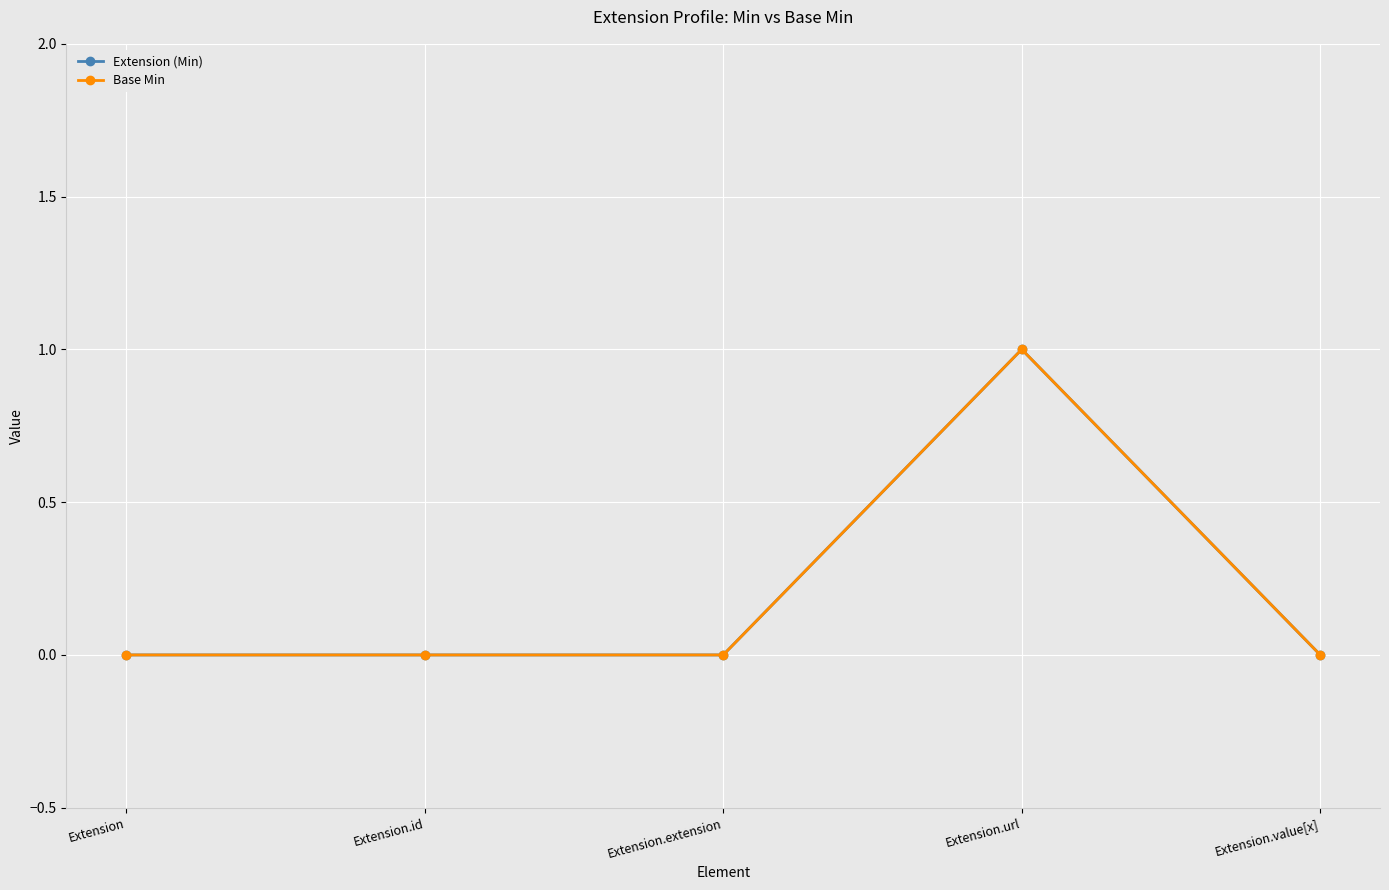

True or false: Base Min and Extension (Min) intersect in this chart.

False